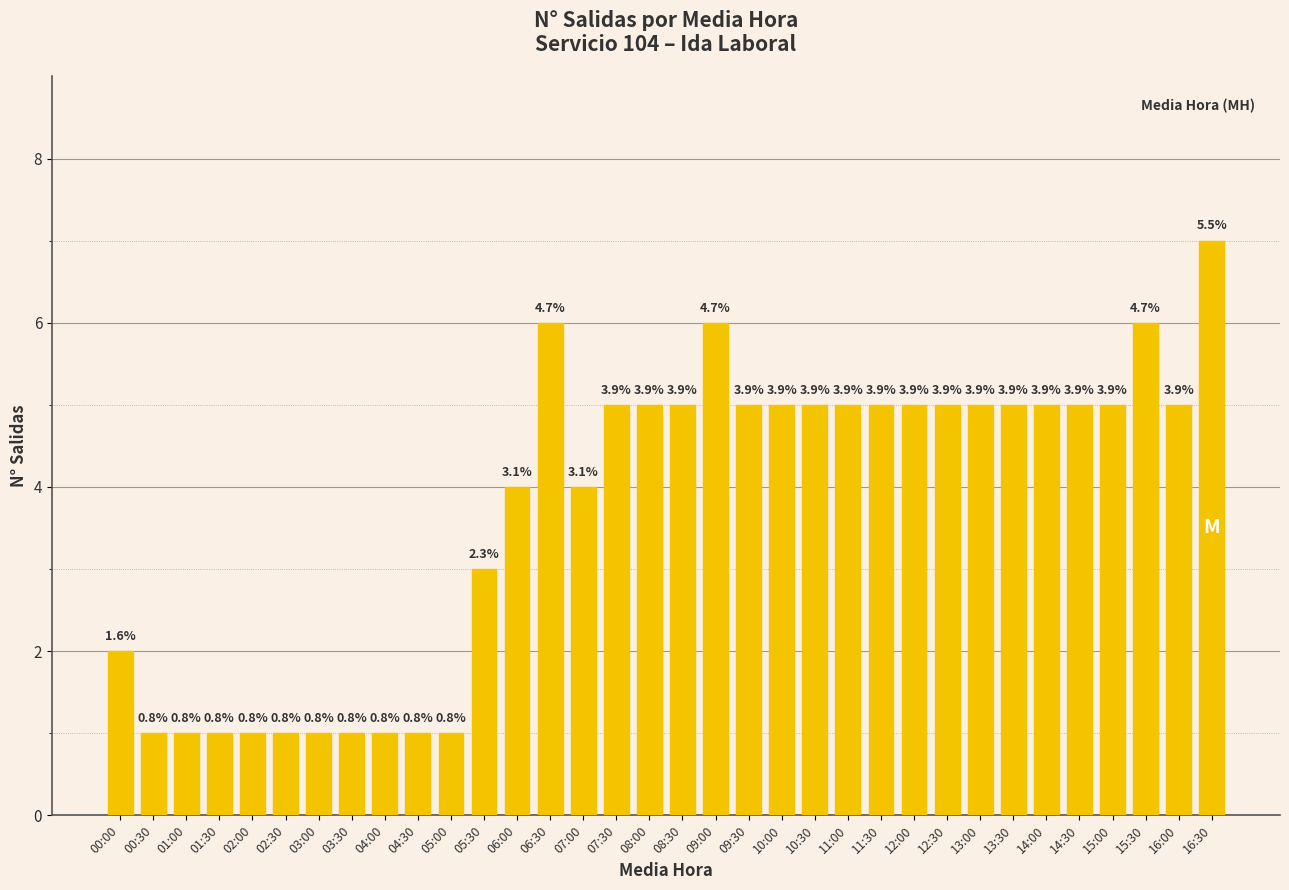

How many bars are there in total?

34